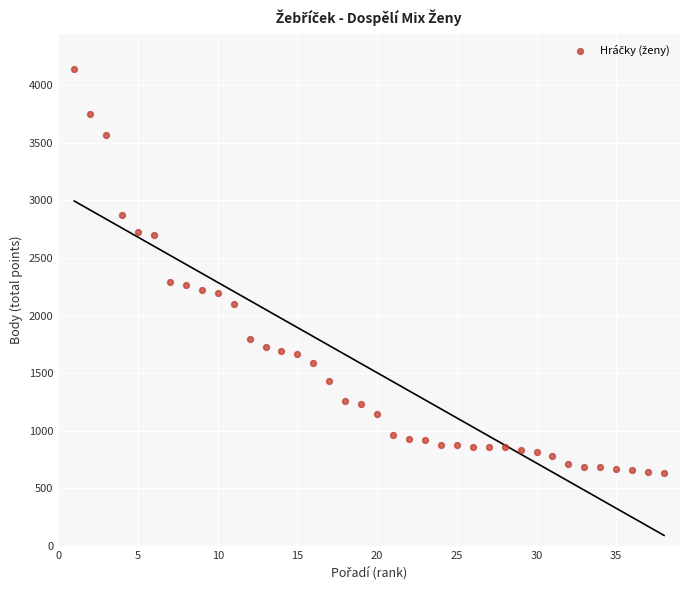

What is the range of X values (max minus min)?

37